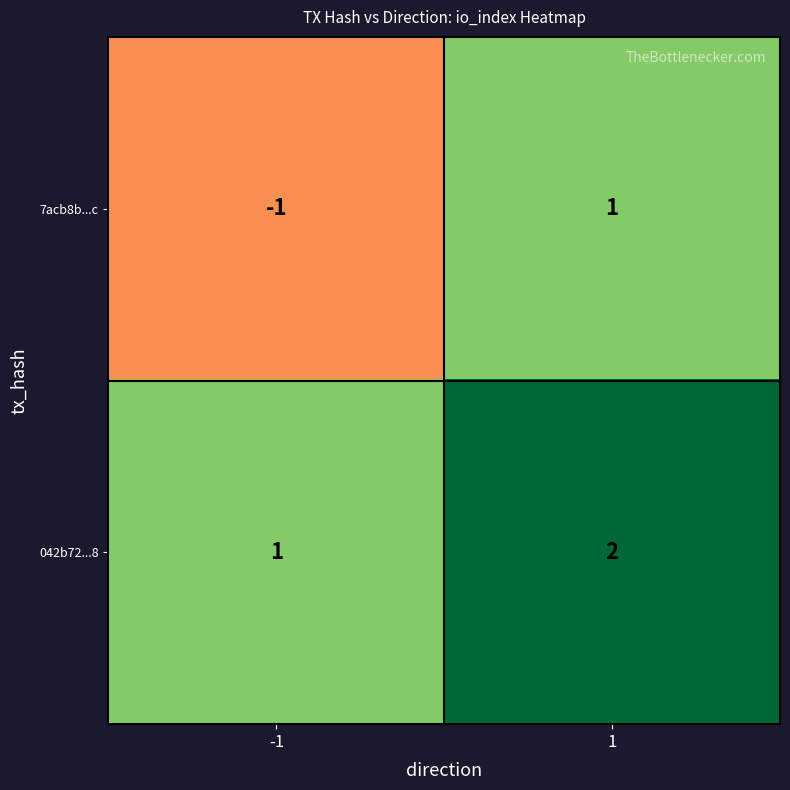

Count the number of categories in the chart.

2